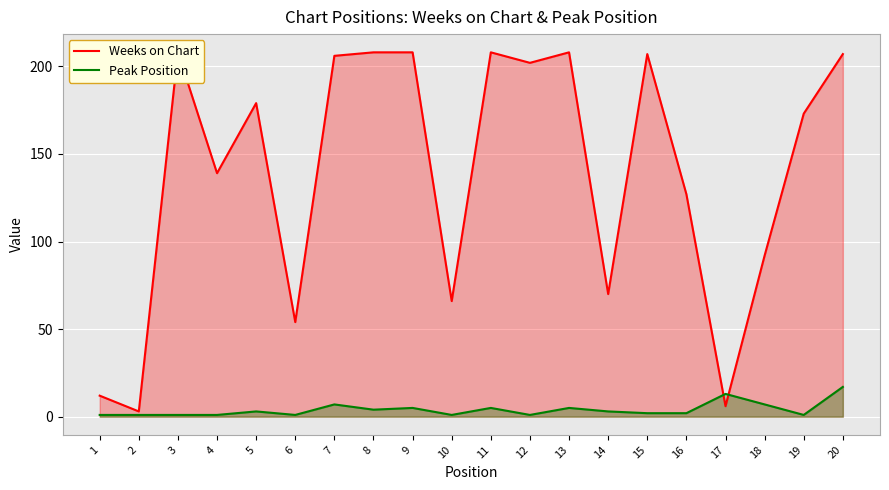

Reading left to right, extract all data points from this chart.

Weeks on Chart: 1=12	2=3	3=208	4=139	5=179	6=54	7=206	8=208	9=208	10=66	11=208	12=202	13=208	14=70	15=207	16=127	17=6	18=92	19=173	20=207
Peak Position: 1=1	2=1	3=1	4=1	5=3	6=1	7=7	8=4	9=5	10=1	11=5	12=1	13=5	14=3	15=2	16=2	17=13	18=7	19=1	20=17